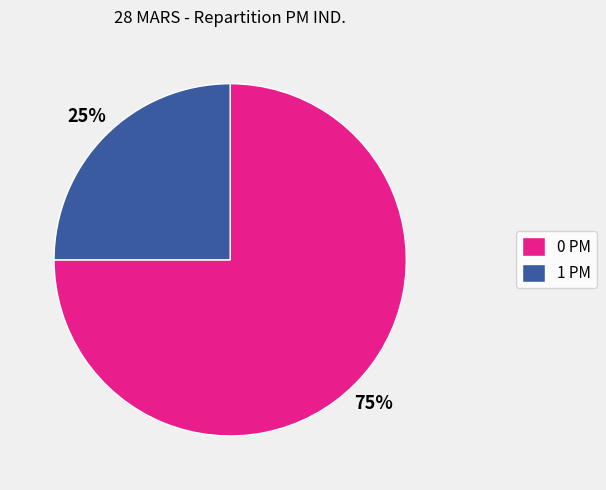

Is the sum of 0 PM and 1 PM greater than half?

Yes